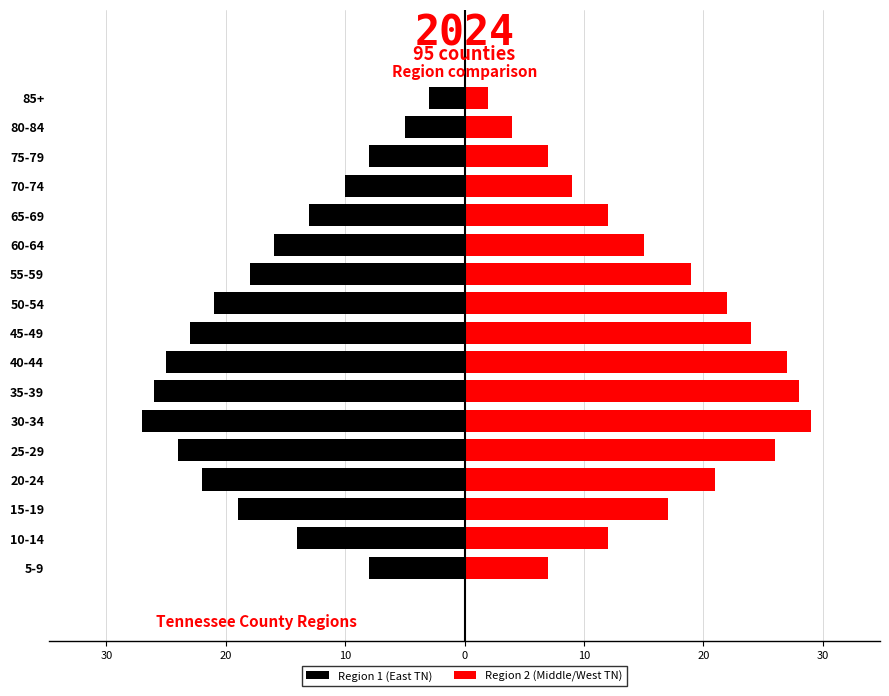

How many groups of bars are there?

17